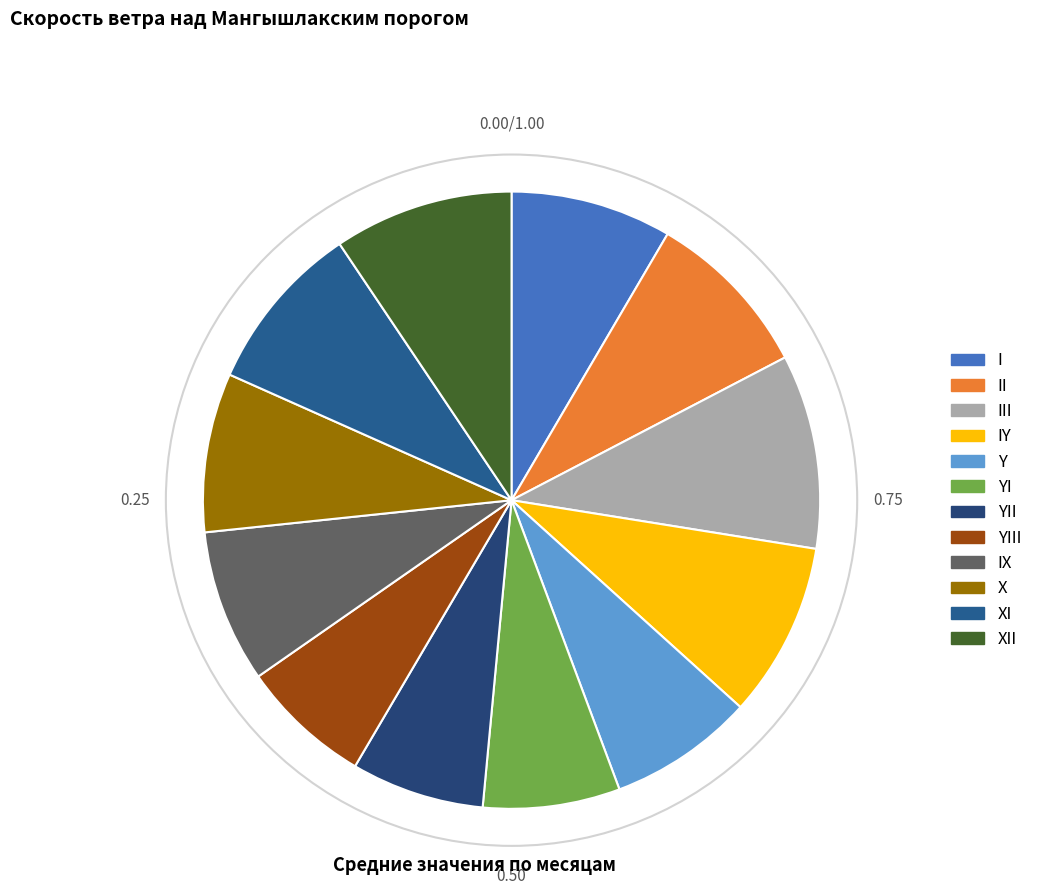

How many slices are in this pie chart?

12